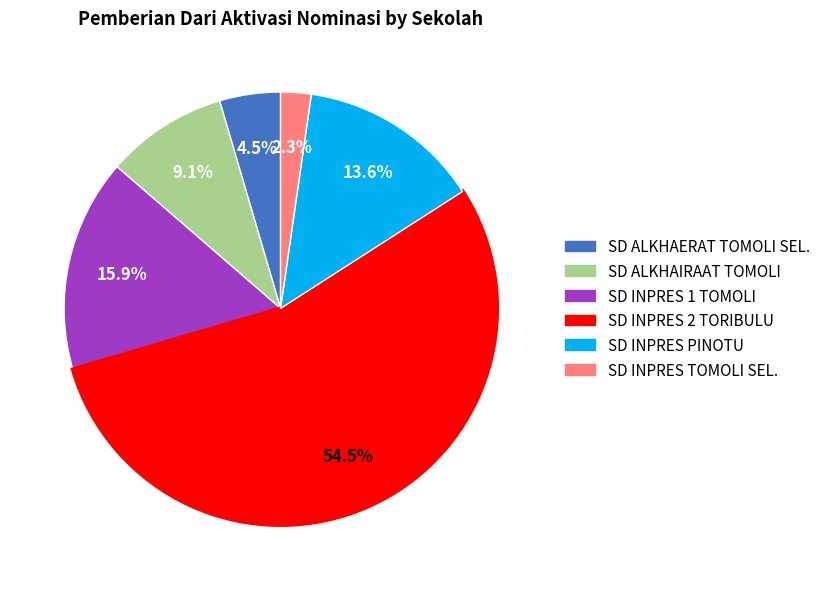

Does any single category account for the majority?

Yes